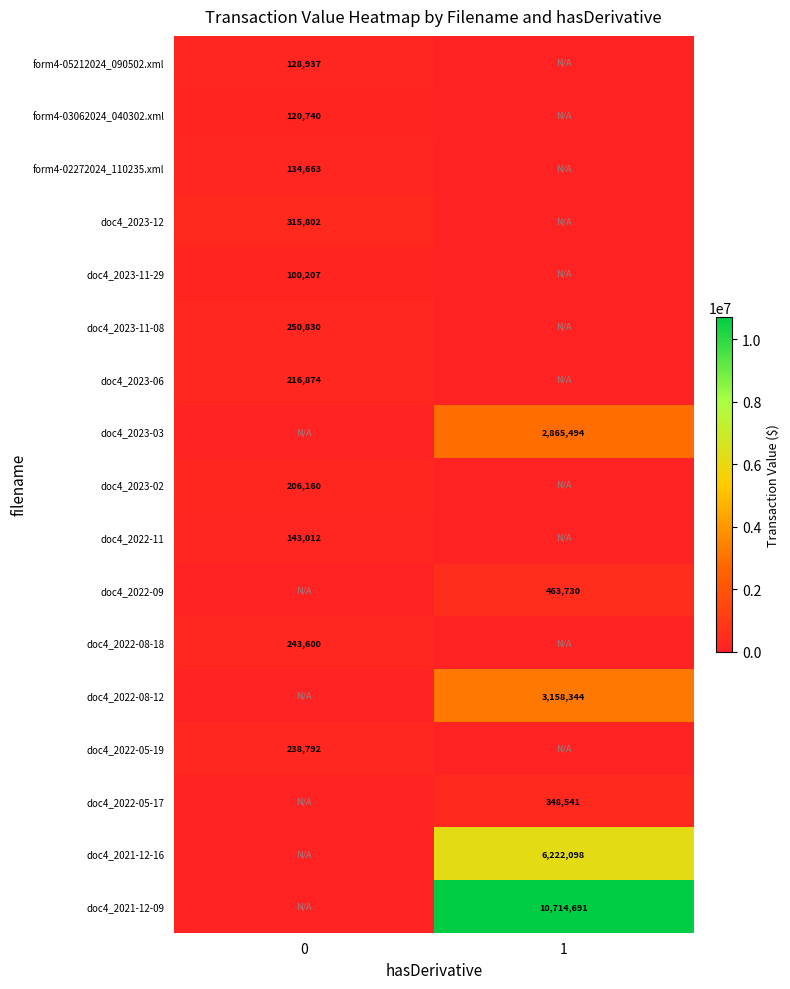

How many categories are shown in the chart?

2